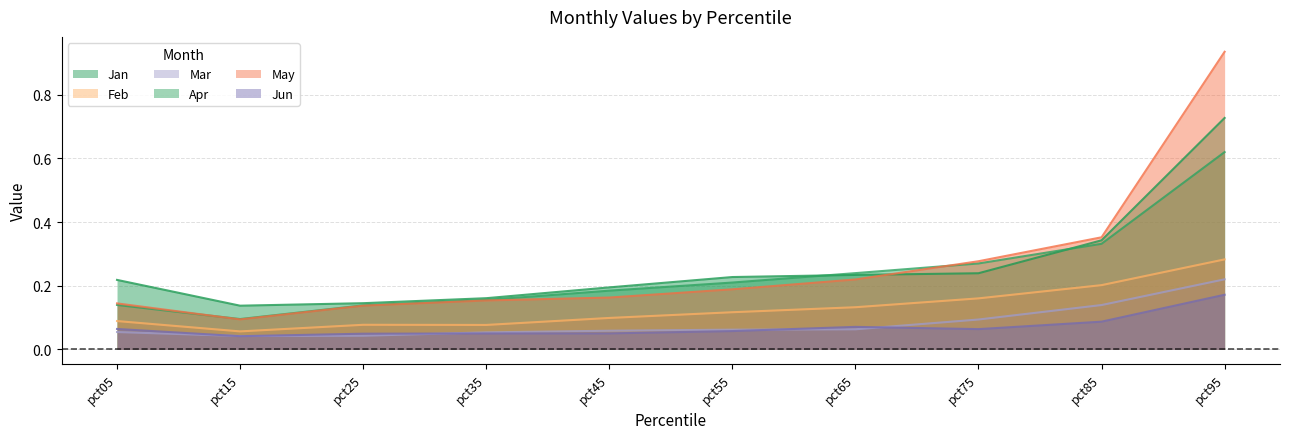

List the series in order of their peak value, highest first.

May, Jan, Apr, Feb, Mar, Jun